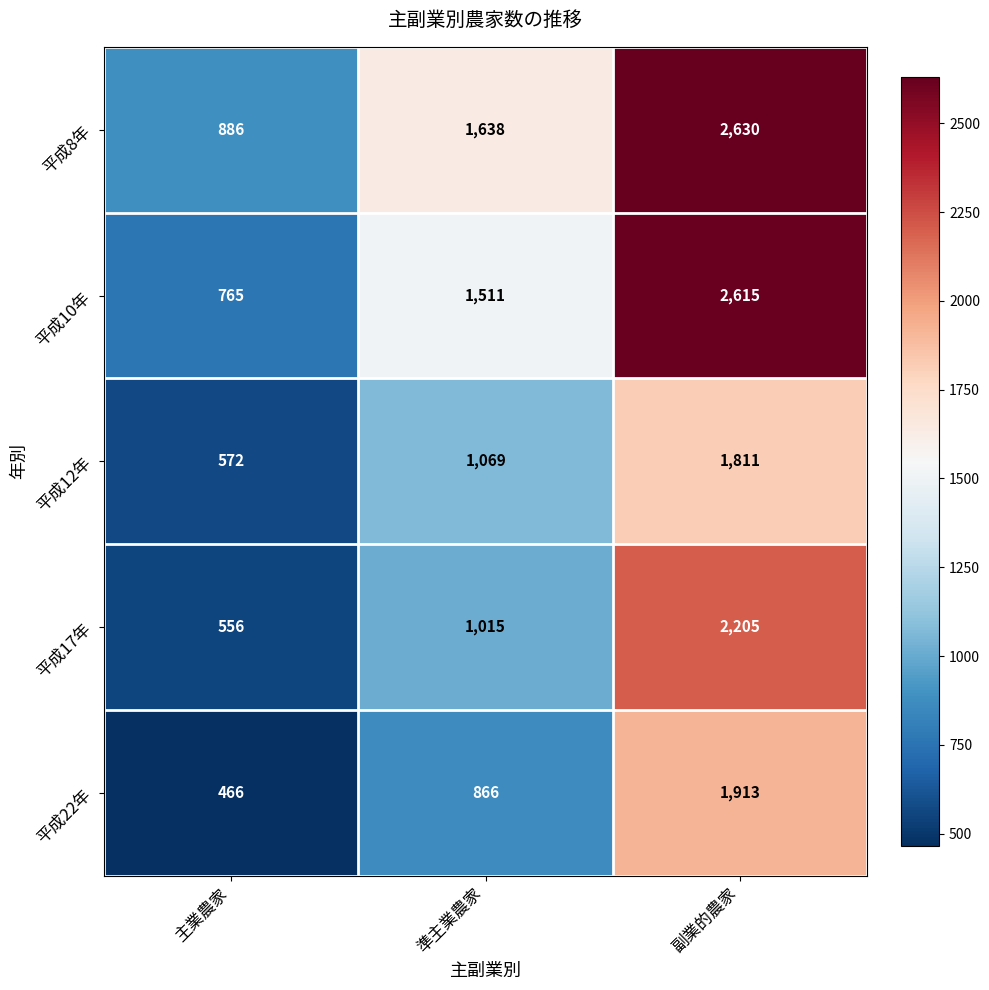

Rank the series at 主業農家 from lowest to highest value.

平成22年, 平成17年, 平成12年, 平成10年, 平成8年